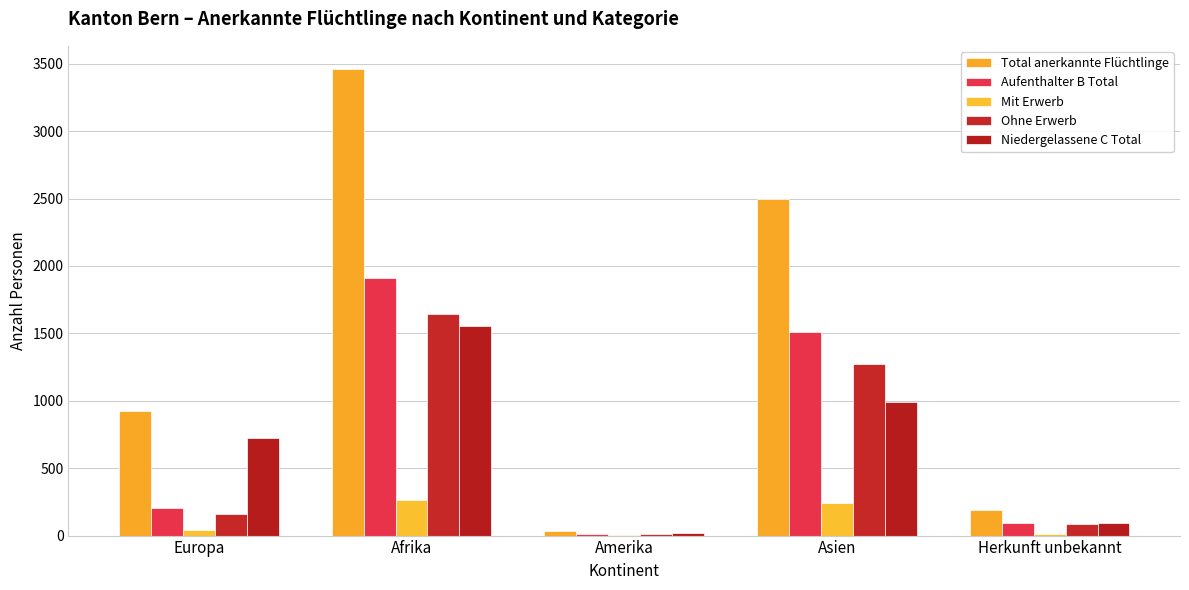

What is the total value across all series at Asien?

6512